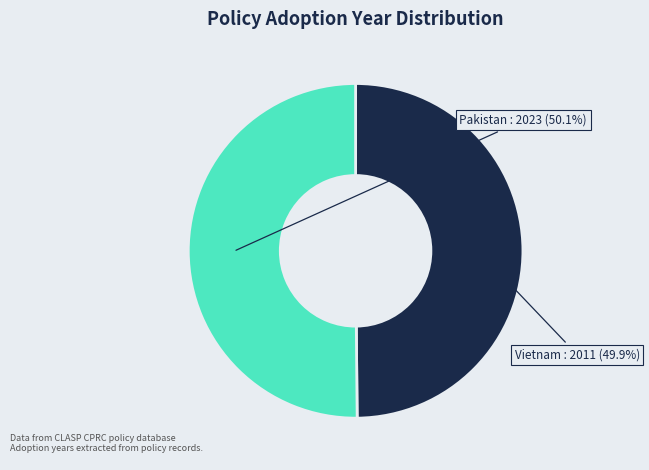

Is there any slice that represents more than half of the pie?

Yes